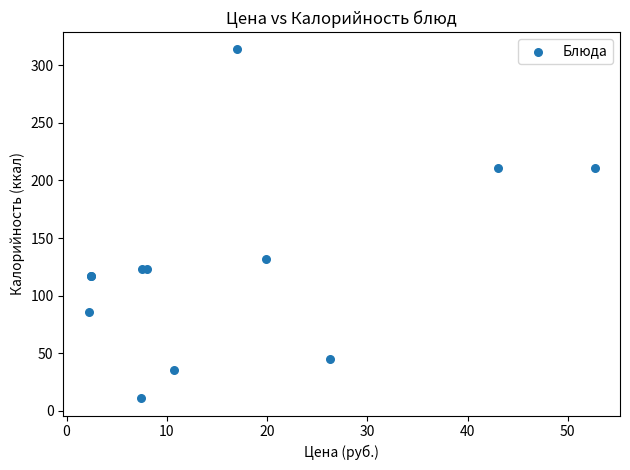

What Y value in the scatter plot is closest to 162?

132.0